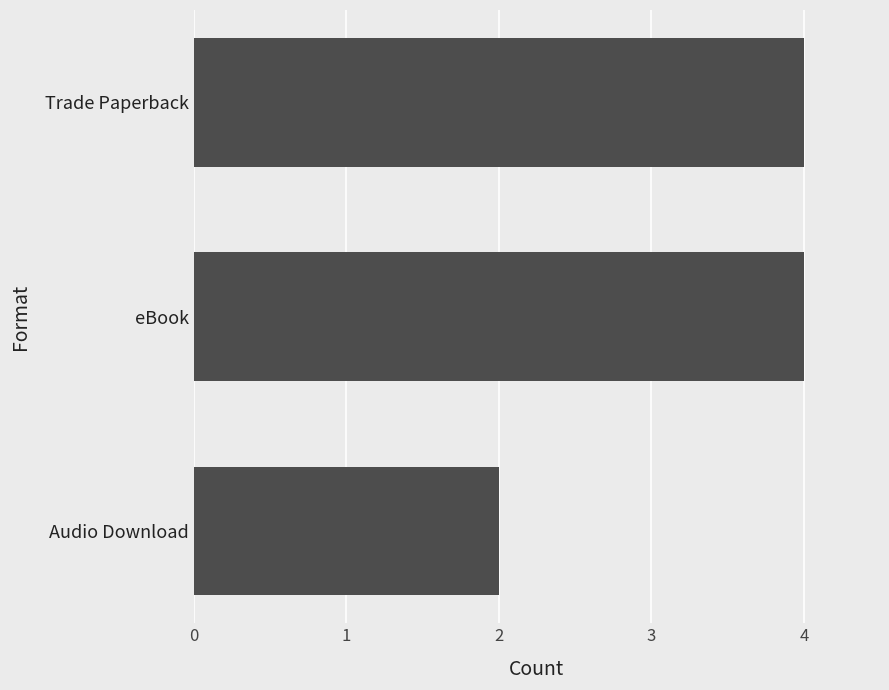

What is the maximum value shown in the chart?

4